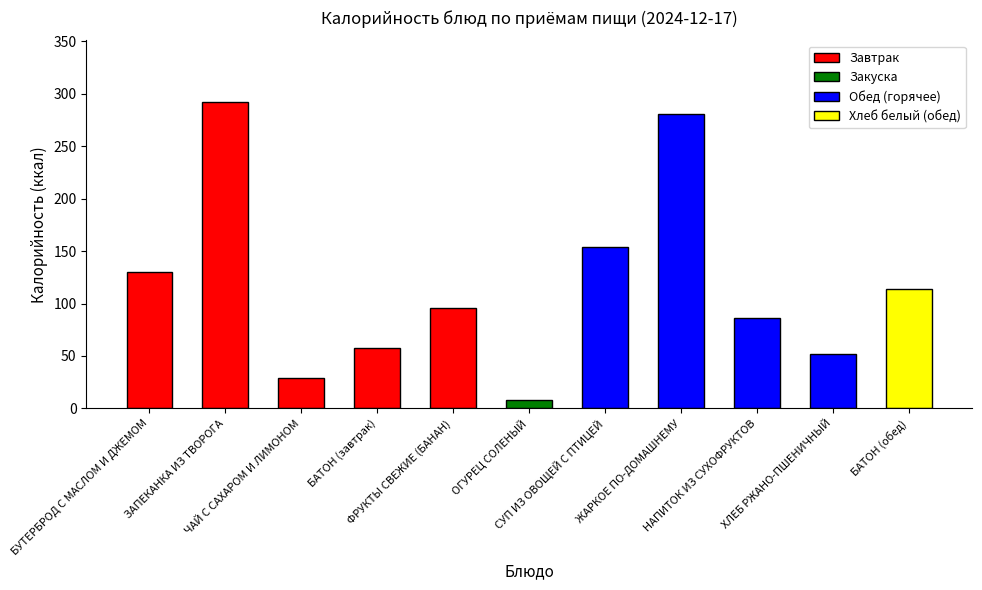

Approximately how many times larger is the value at ОГУРЕЦ СОЛЕНЫЙ compared to ЧАЙ С САХАРОМ И ЛИМОНОМ?

0.3